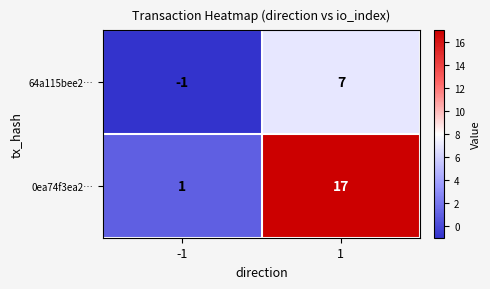

At which category is the sum across all series the highest?

1